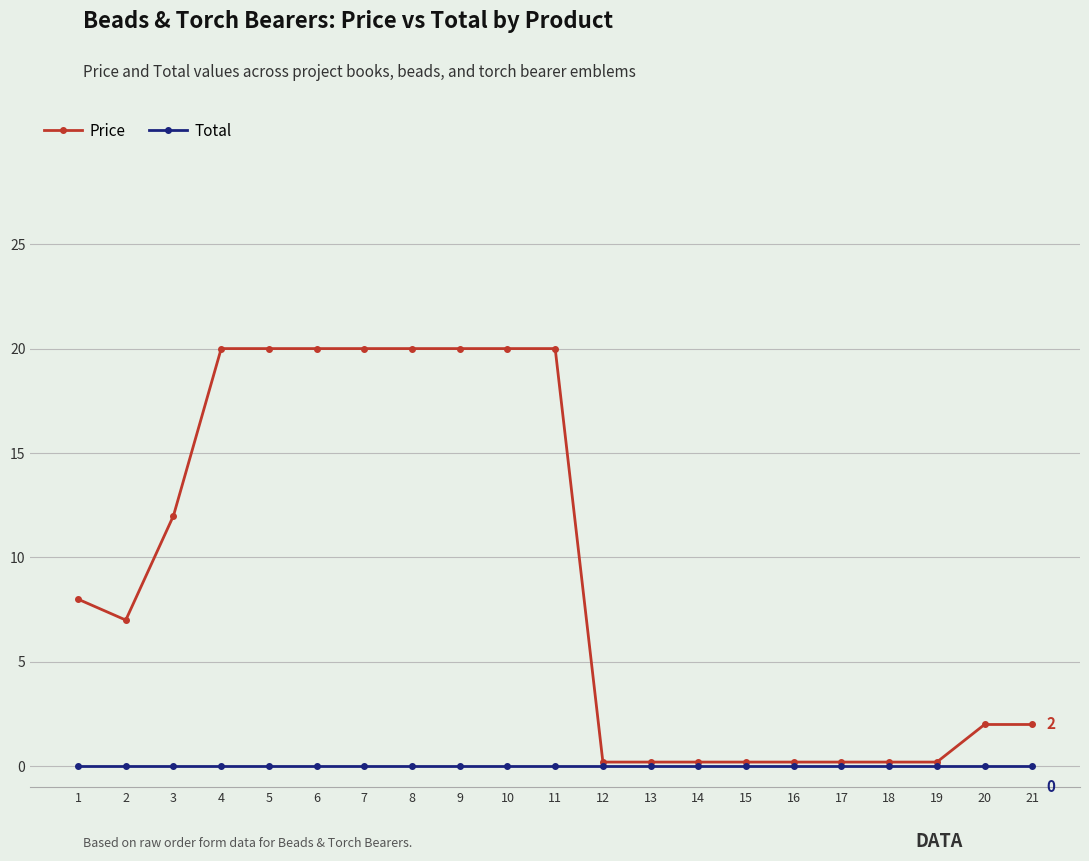

What is the greatest value displayed?

20.0